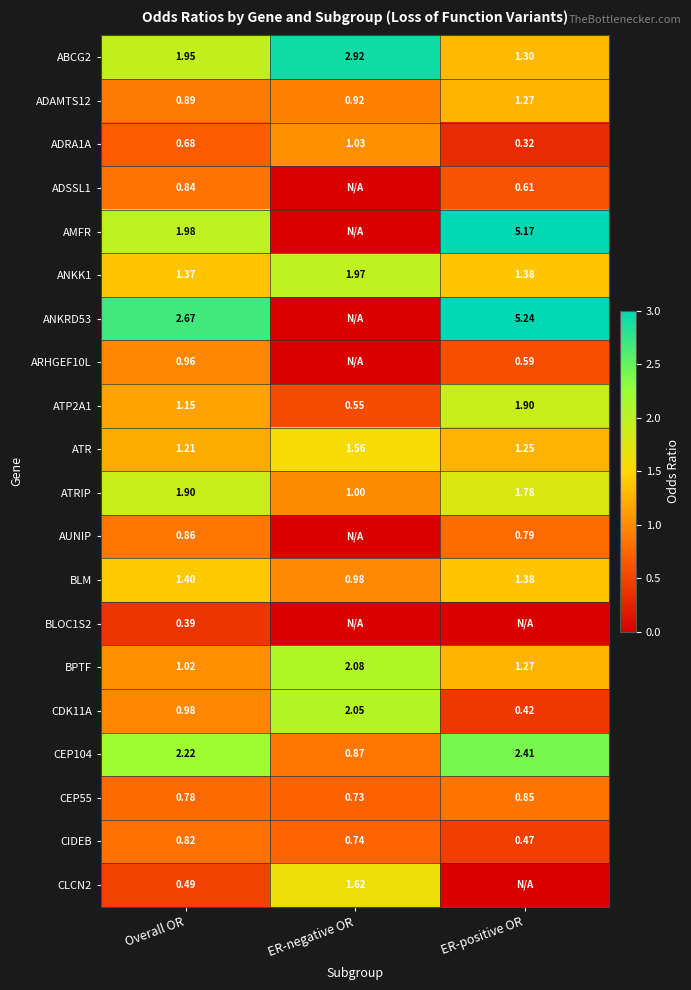

At which label does ATR reach its minimum?

Overall OR